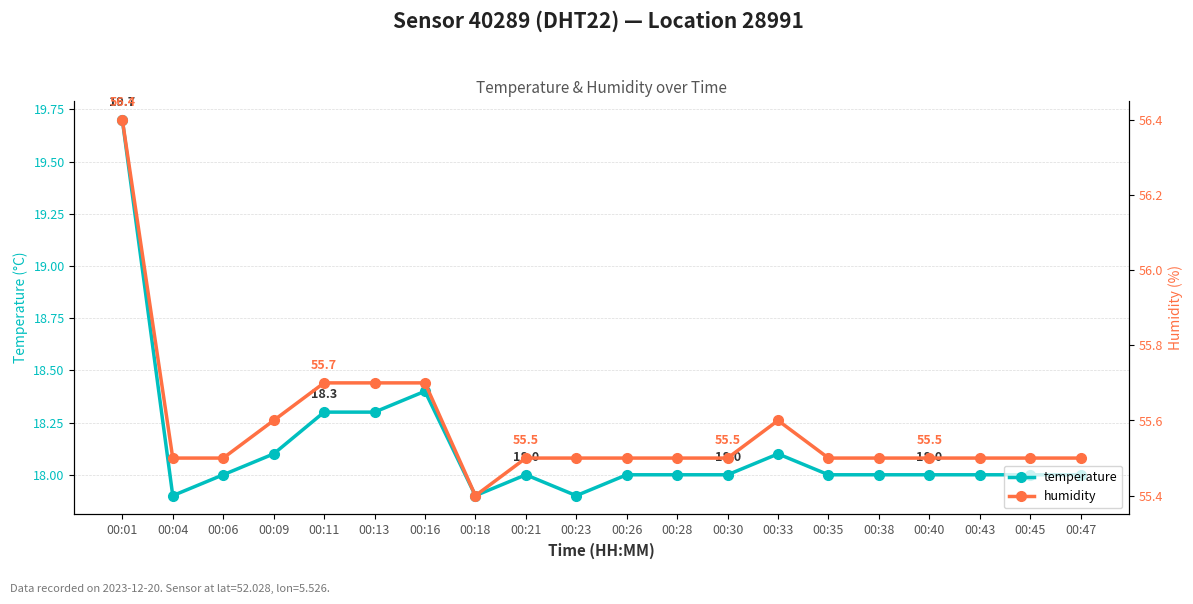

At which category does the chart reach its peak across all series?

00:01